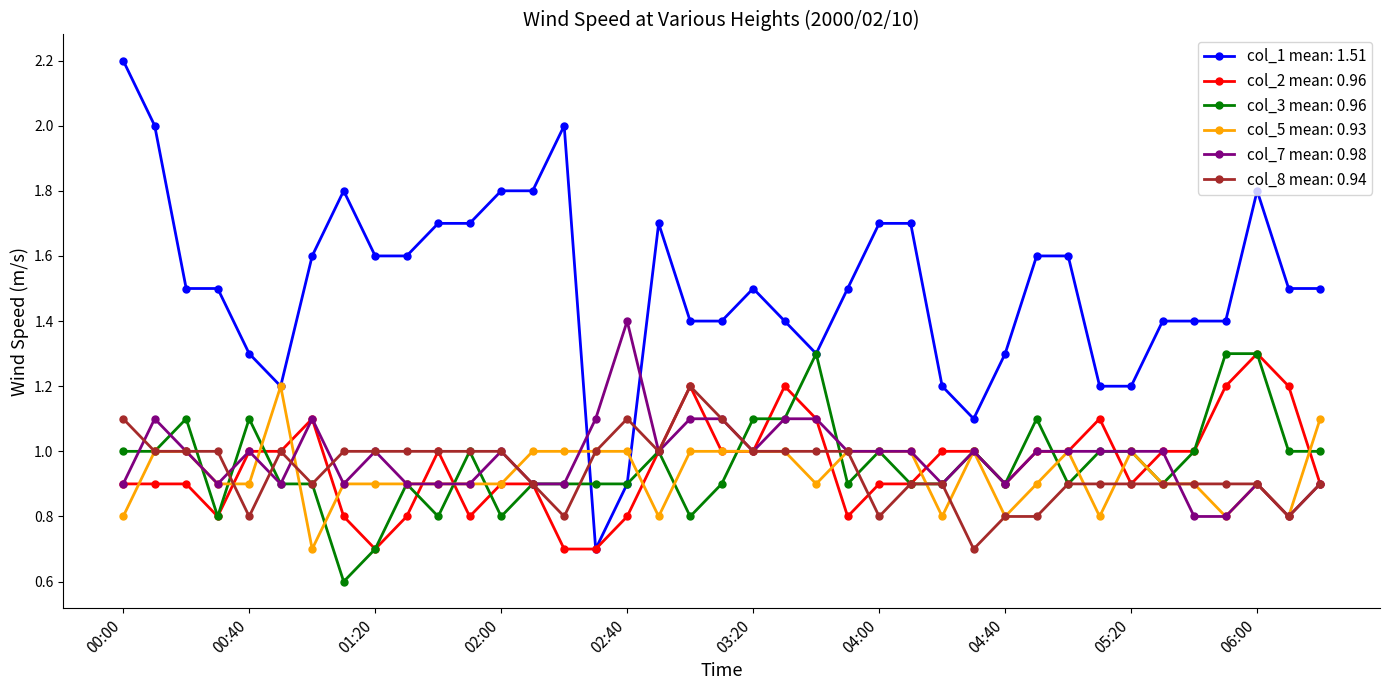

Which series has the widest spread of values?

col_1 mean: 1.51